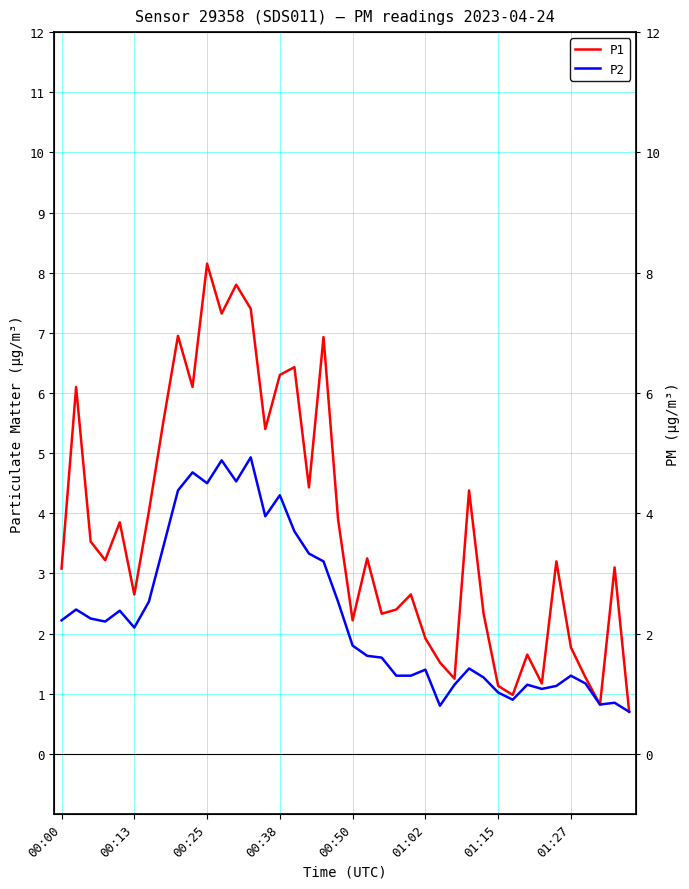

The P1 series shows 0.6 at 38. True or false?

False